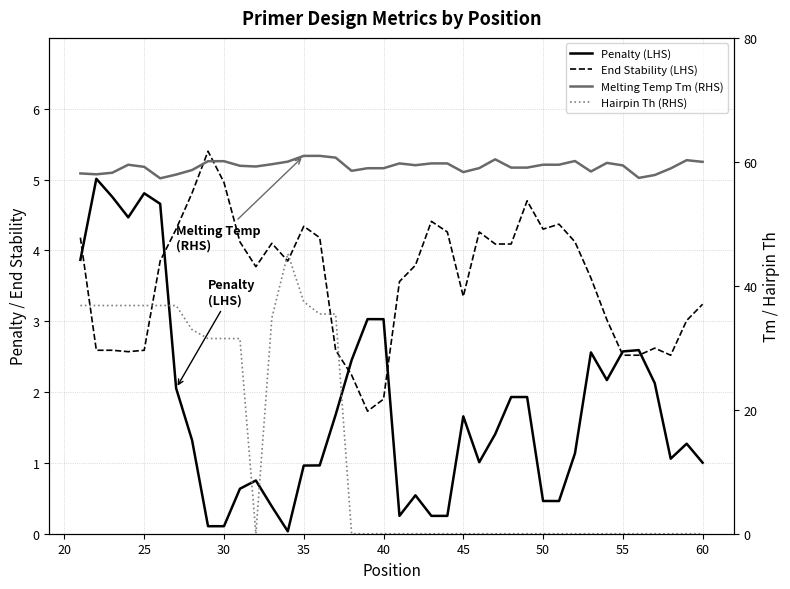

What is the greatest value displayed?

61.0